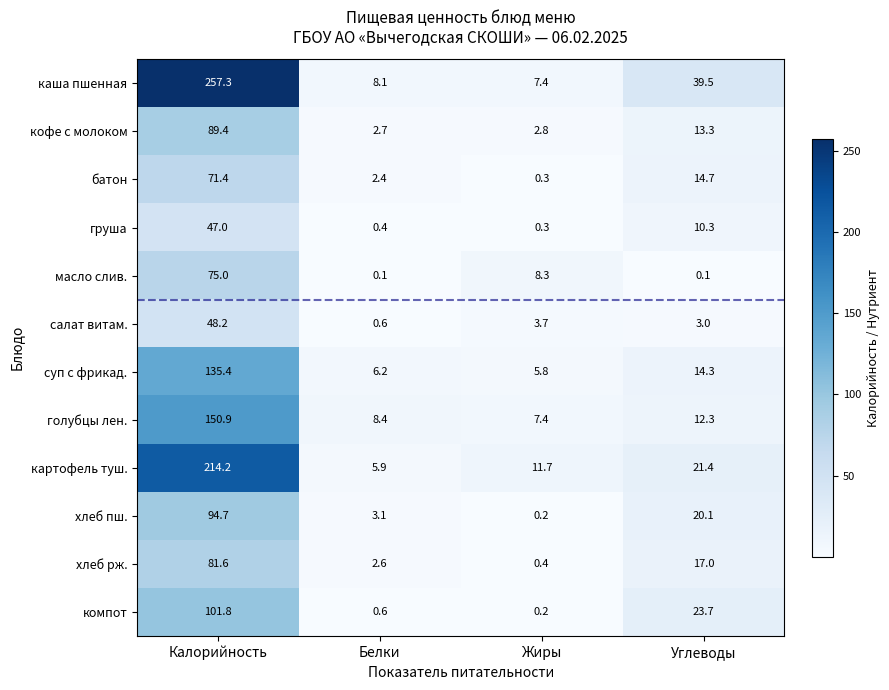

What is the difference between the maximum and minimum values in the картофель туш. series?

208.3